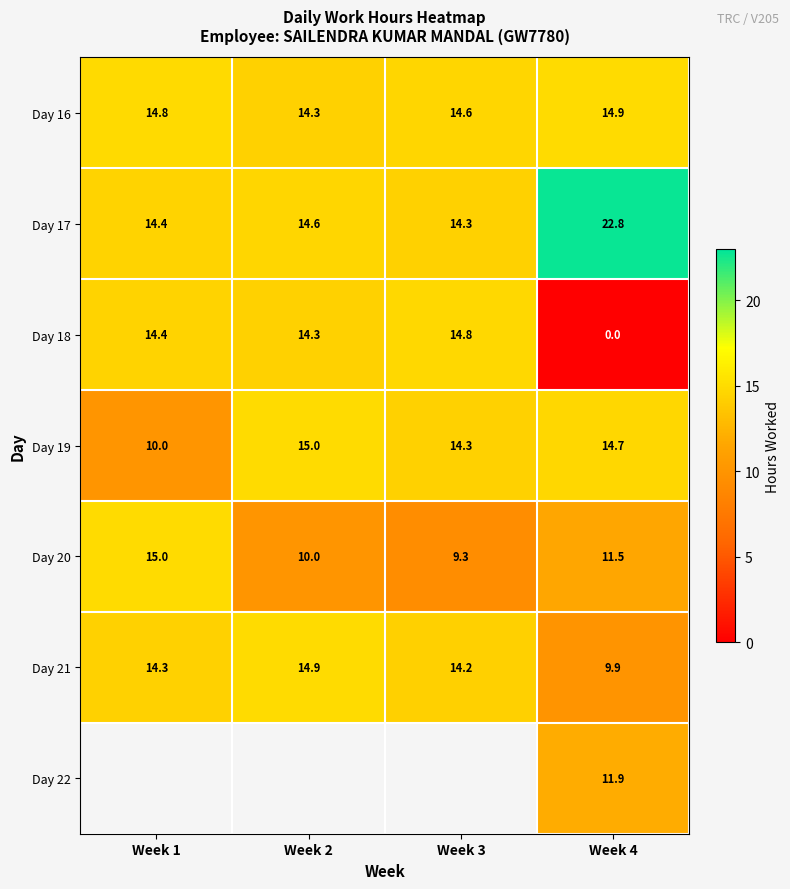

At which category is the sum across all series the highest?

Week 4